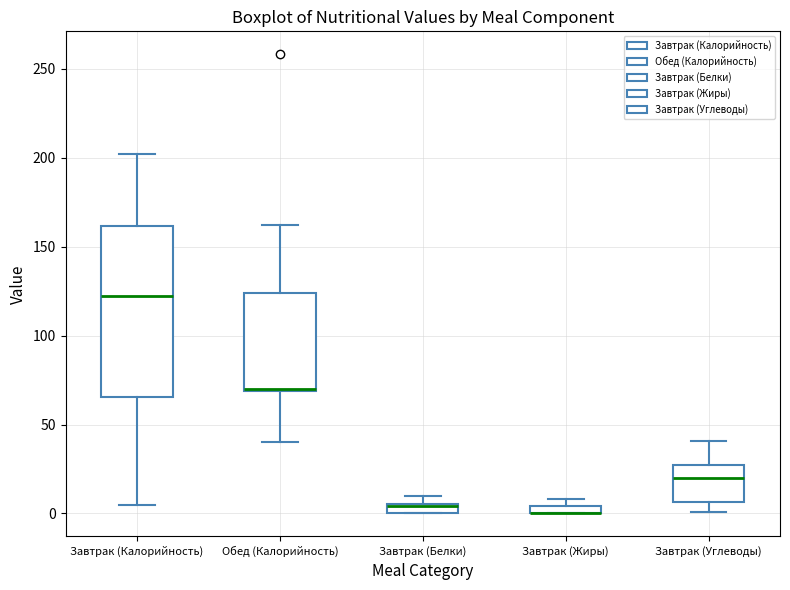

Comparing the boxes themselves (not the whiskers), which one is the tallest?

Завтрак (Калорийность)